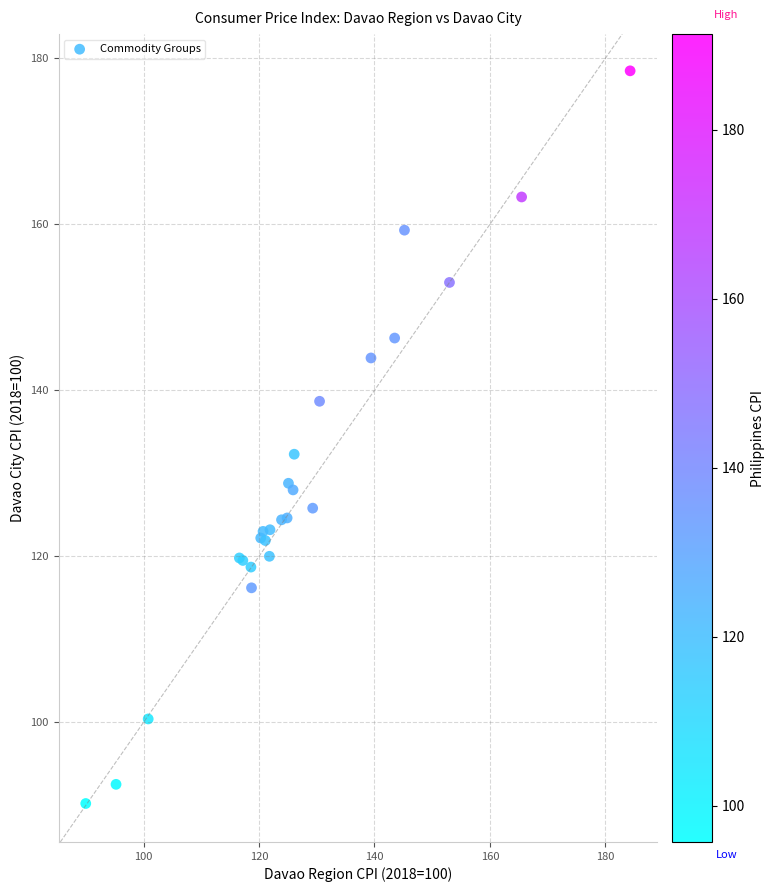

What Y value in the scatter plot is closest to 134?

132.3